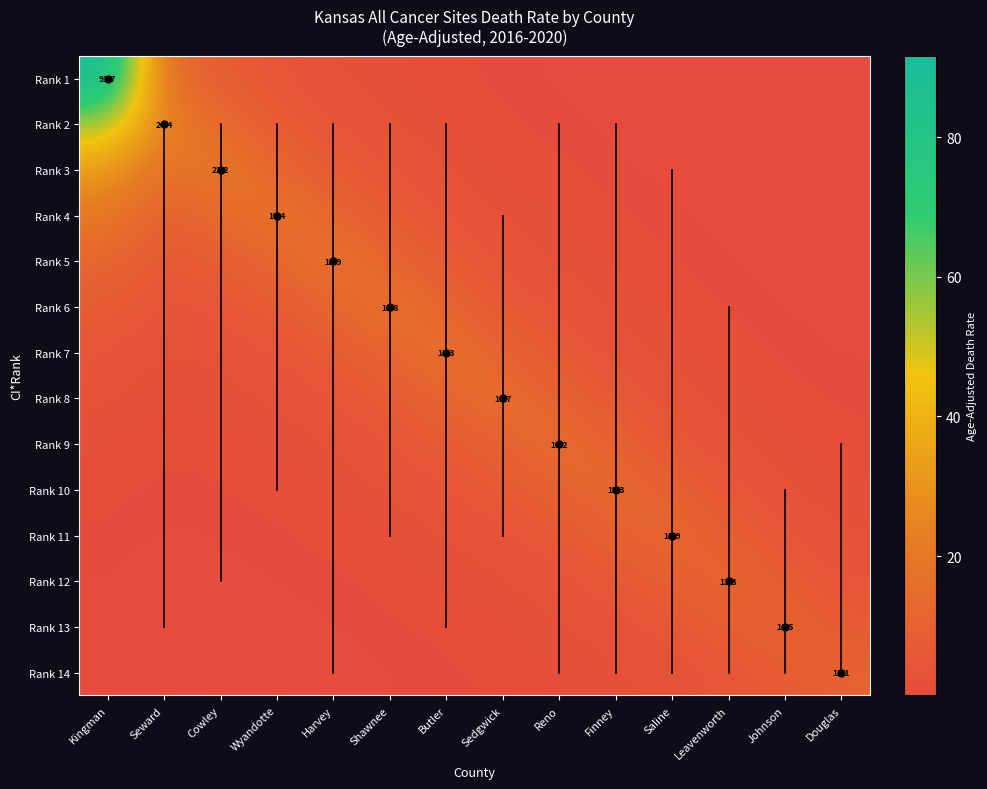

The value of Rank 14 at Douglas is 11.1. True or false?

True